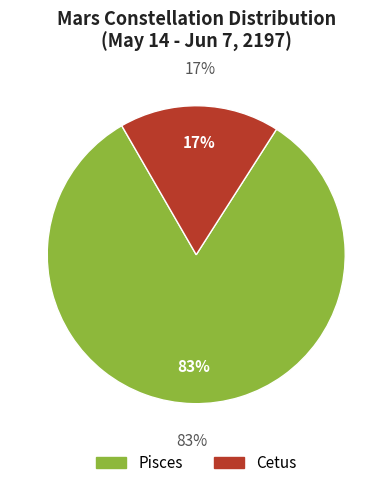

To the nearest percent, what is the combined percentage of Pisces and Cetus?

100%